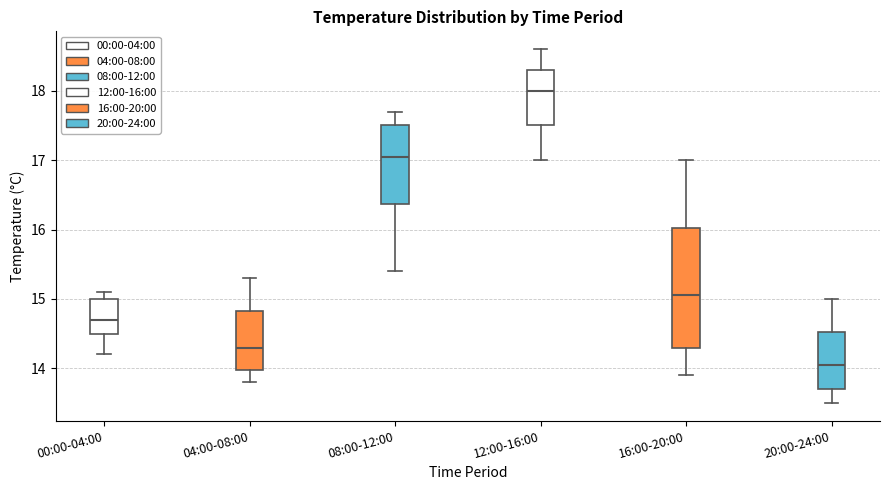

Comparing the boxes themselves (not the whiskers), which one is the tallest?

16:00-20:00